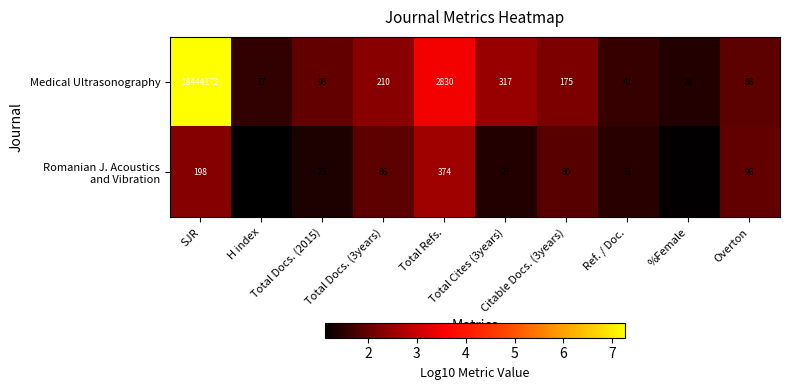

What is the difference between the maximum and minimum values in the Medical Ultrasonography series?

18444144